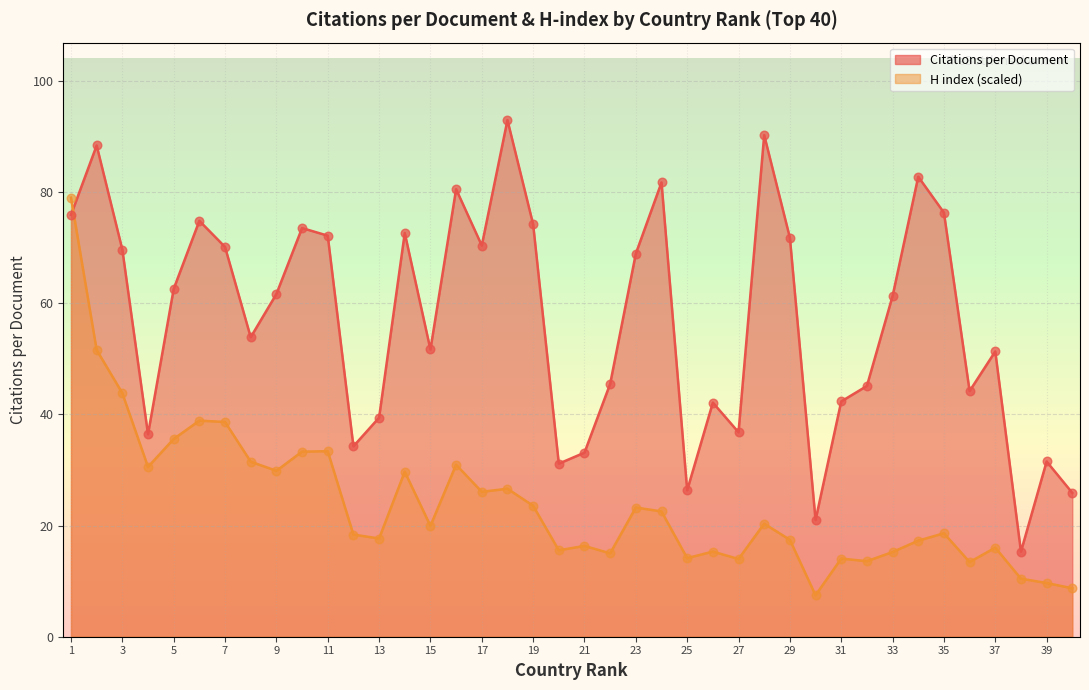

Which series contains the highest Y value?

Citations per document